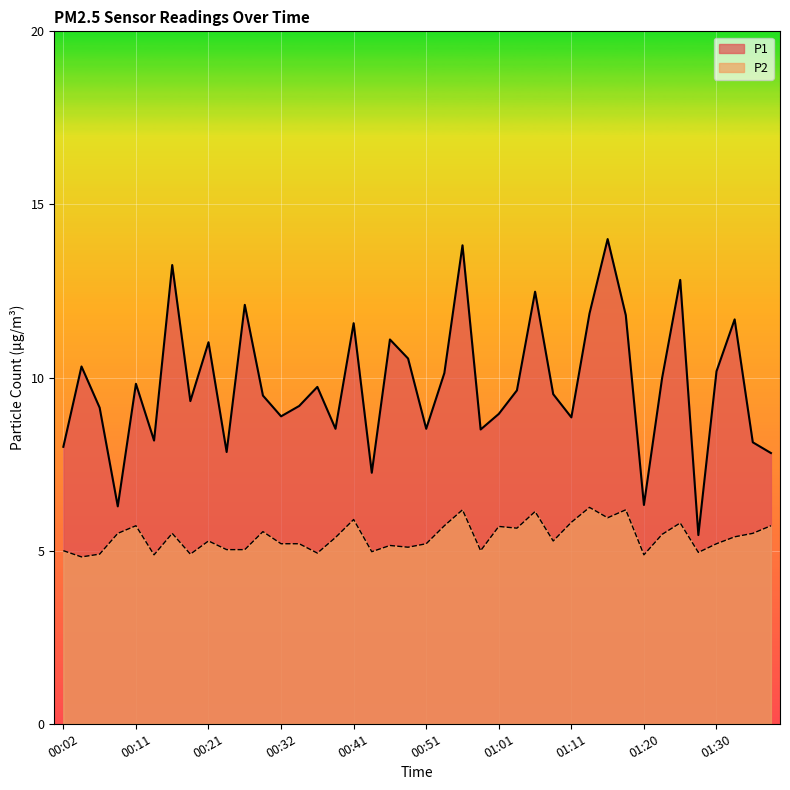

At which label is P1 closest to 9?

01:01